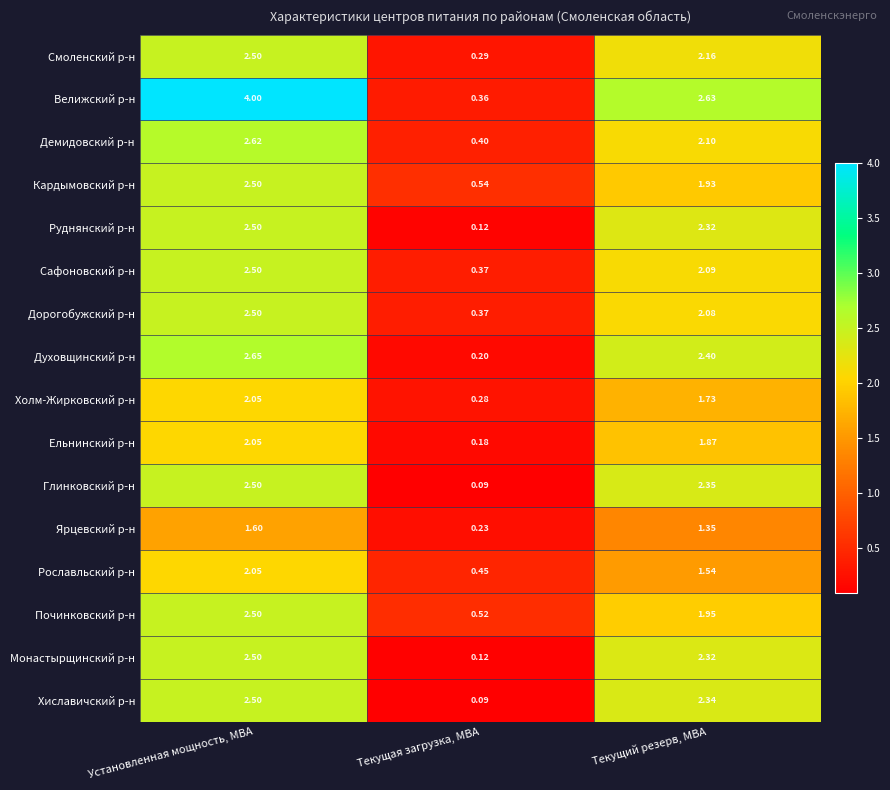

Rank the categories by Рославльский р-н value from highest to lowest.

Установленная мощность, МВА, Текущий резерв, МВА, Текущая загрузка, МВА